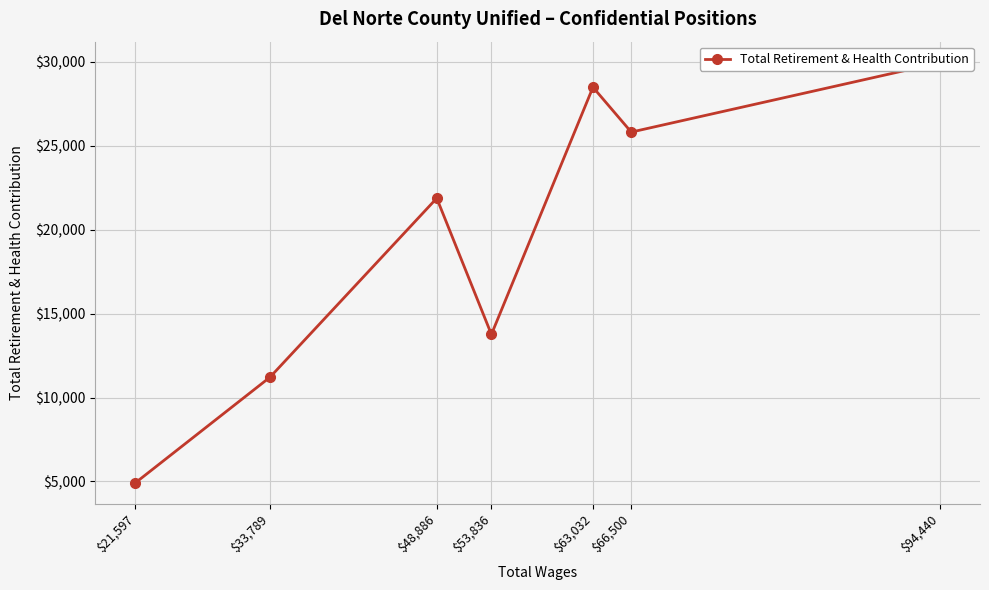

How many data points are less than 21882?

3